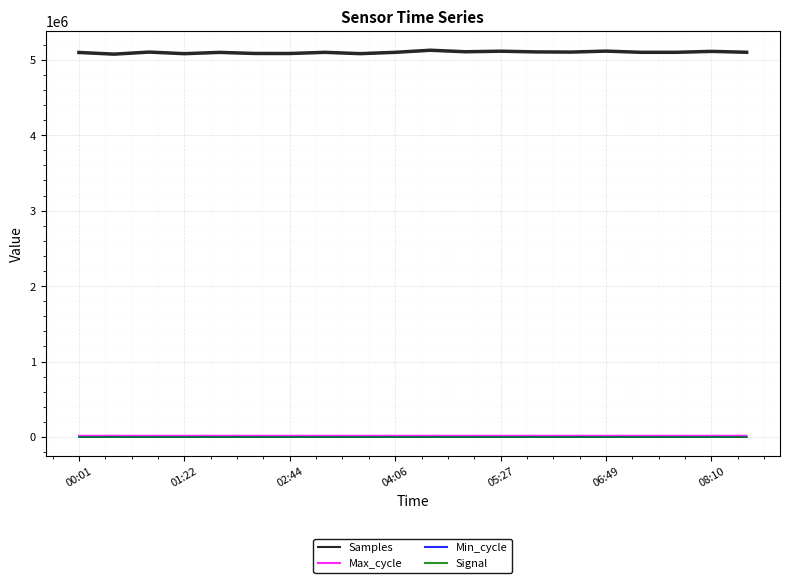

Which series has the widest spread of values?

Samples